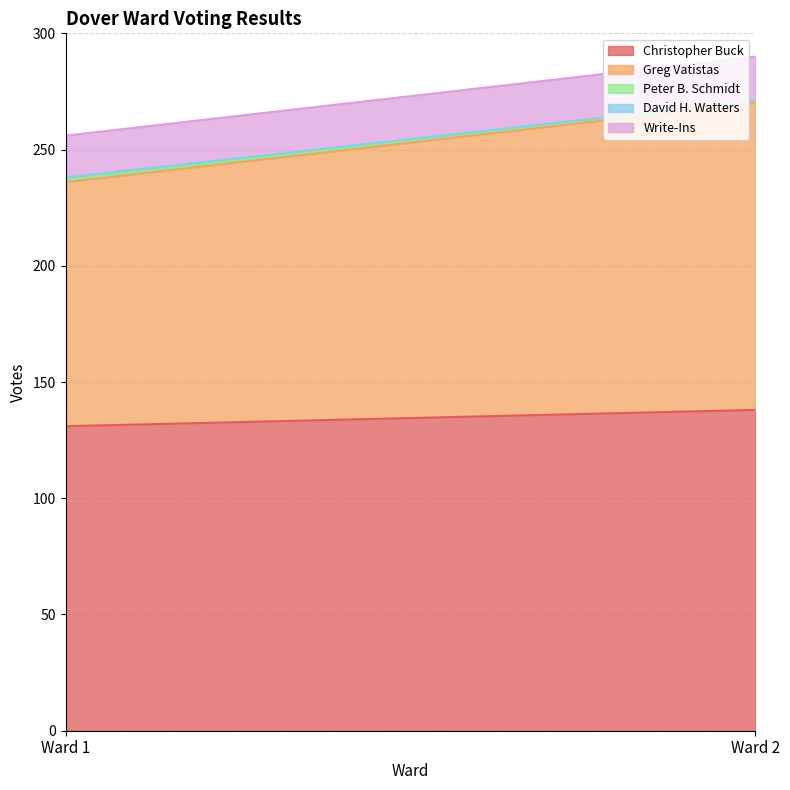

Reading left to right, transcribe all the data shown in this chart.

Christopher Buck: Ward 1=131	Ward 2=138
Greg Vatistas: Ward 1=105	Ward 2=132
Peter B. Schmidt: Ward 1=1	Ward 2=1
David H. Watters: Ward 1=1	Ward 2=0
Write-Ins: Ward 1=18	Ward 2=19